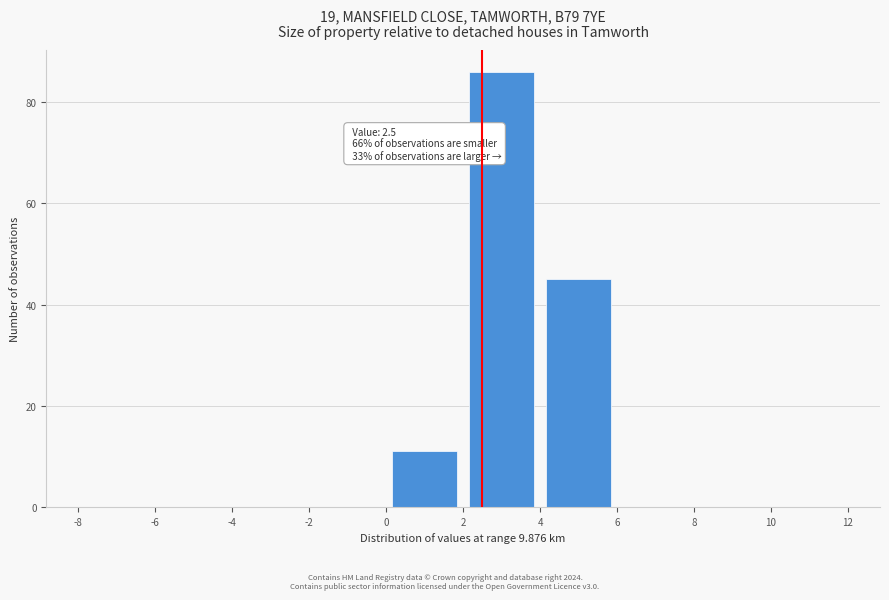

Which range on the x-axis has the tallest bar?

2 to 4